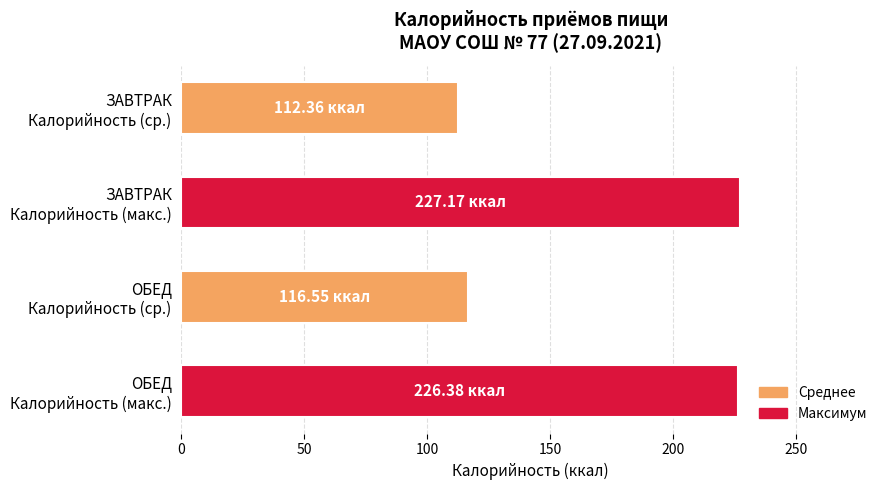

What is the sum of all values?

682.5